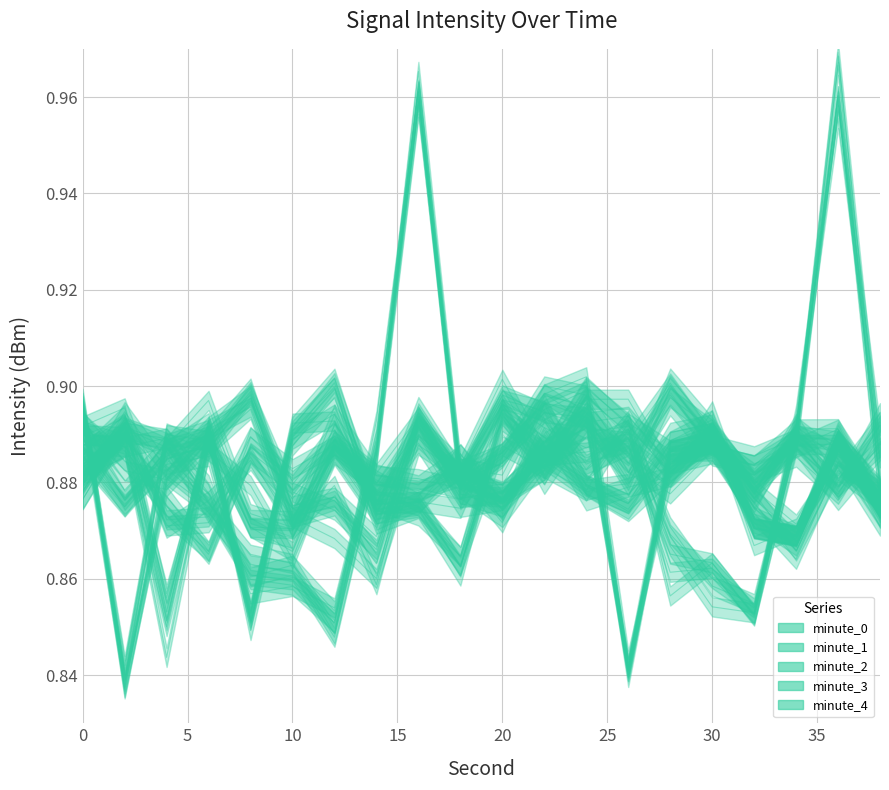

Which category has the highest value across all series?

36